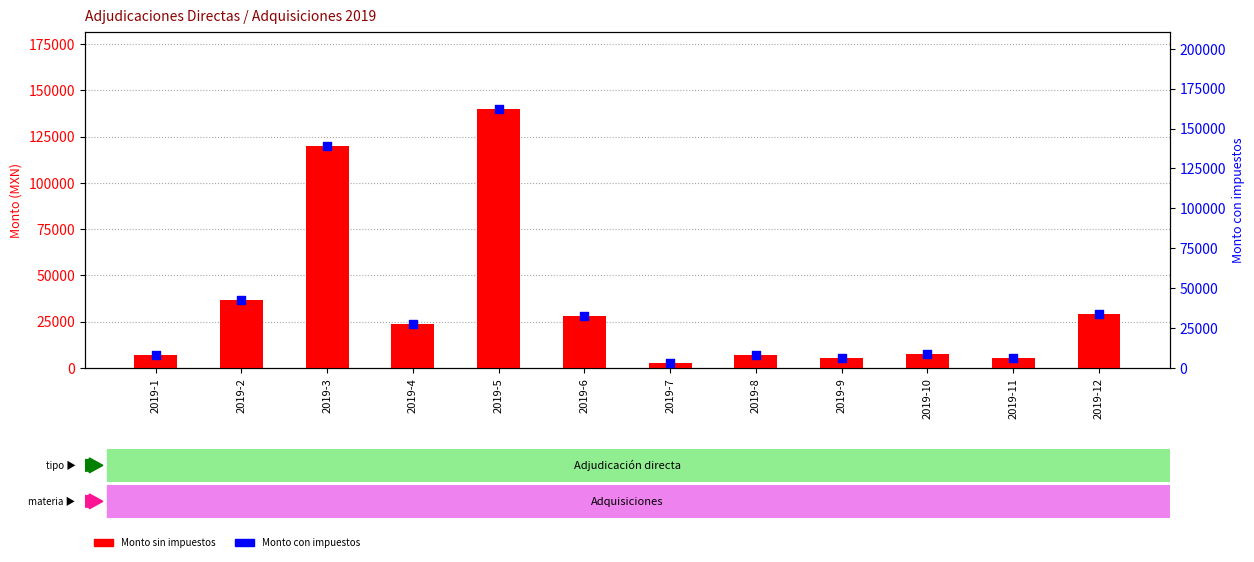

What are all the series names shown in the legend?

Monto sin impuestos, Monto con impuestos